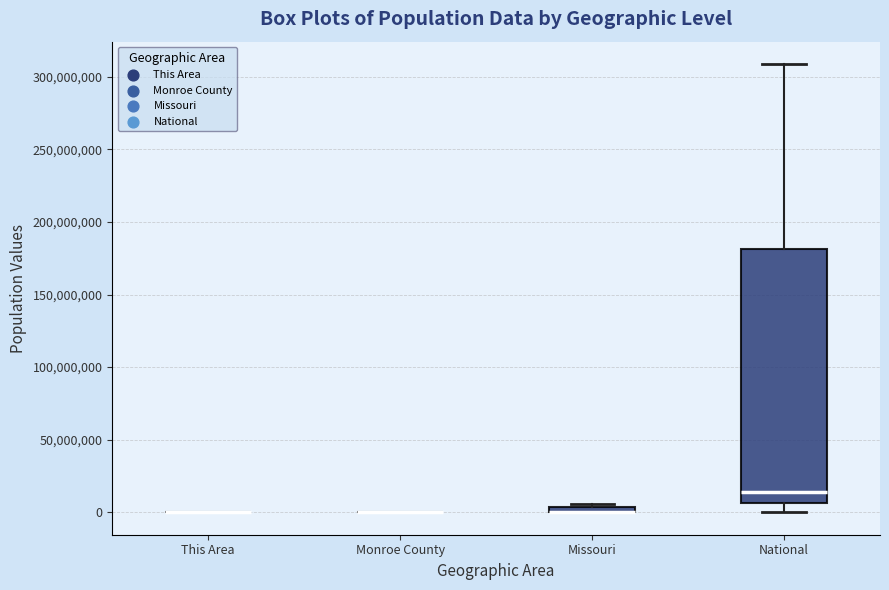

Which box is the tallest, from its lower edge to its upper edge?

National